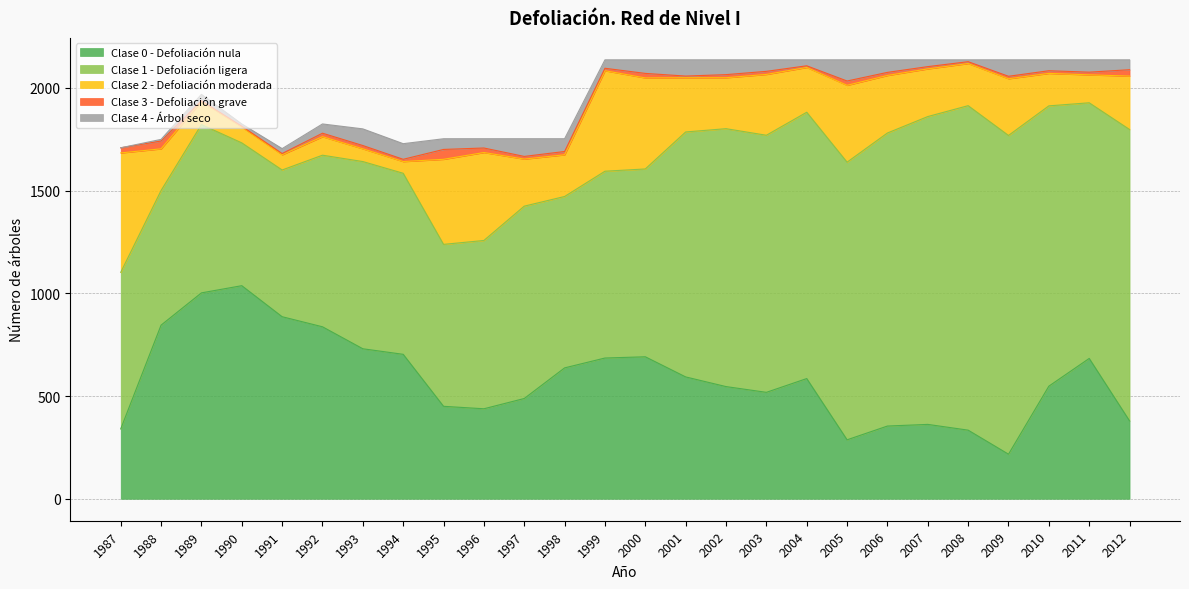

What are all the series names shown in the legend?

Clase 0 - Defoliación nula, Clase 1 - Defoliación ligera, Clase 2 - Defoliación moderada, Clase 3 - Defoliación grave, Clase 4 - Árbol seco